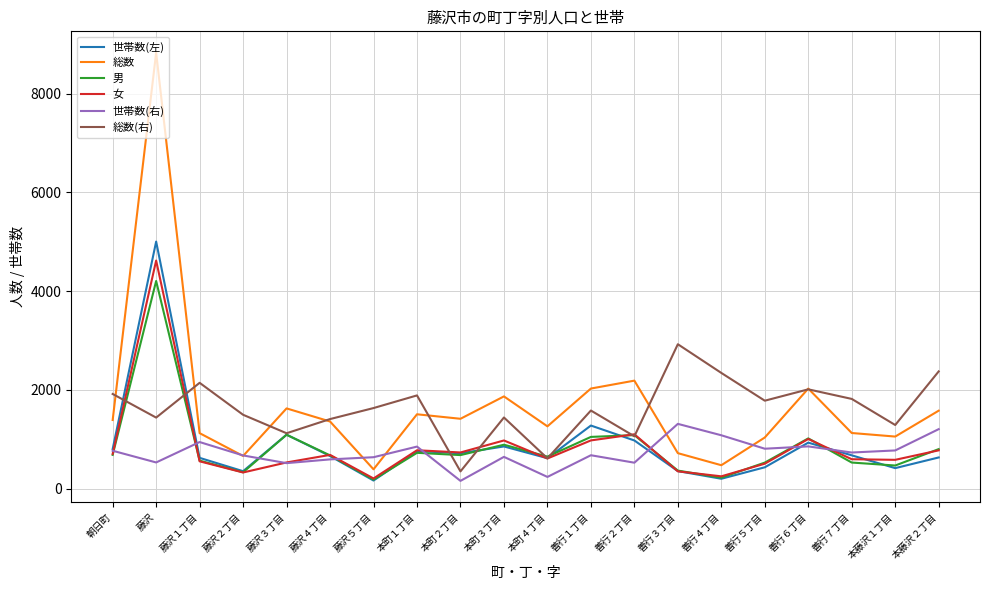

At how many categories does at least one series exceed 1576?

15